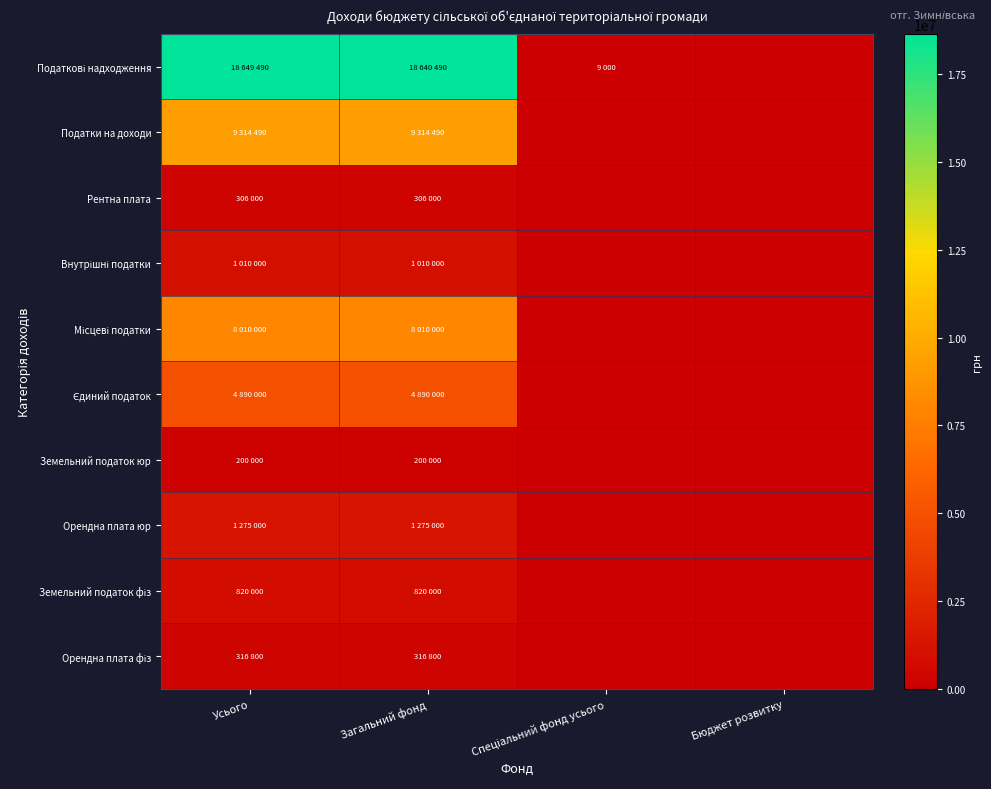

Which series changed the most between Загальний фонд and Бюджет розвитку?

Податкові надходження